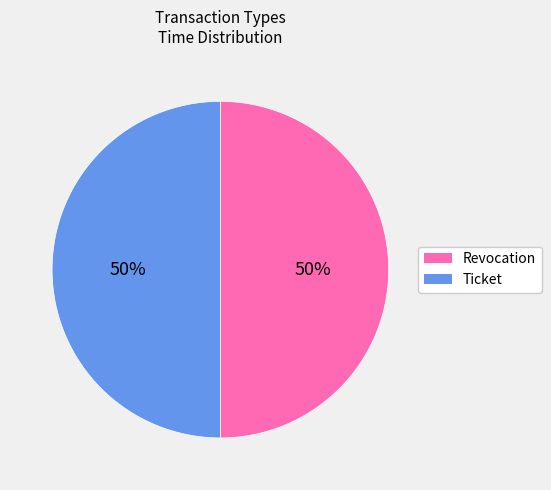

To the nearest percent, what portion does Revocation represent?

50%